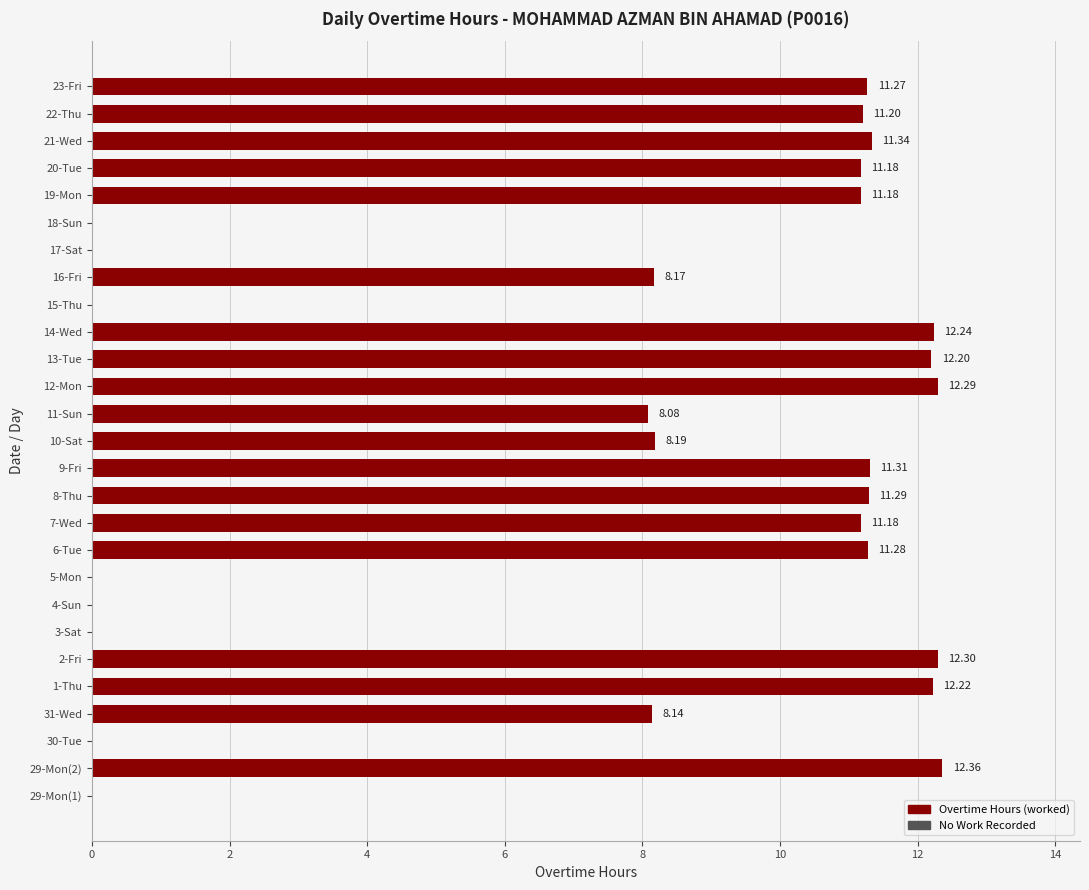

Approximately how many times larger is the value at 29-Mon(2) compared to 8-Thu?

1.1